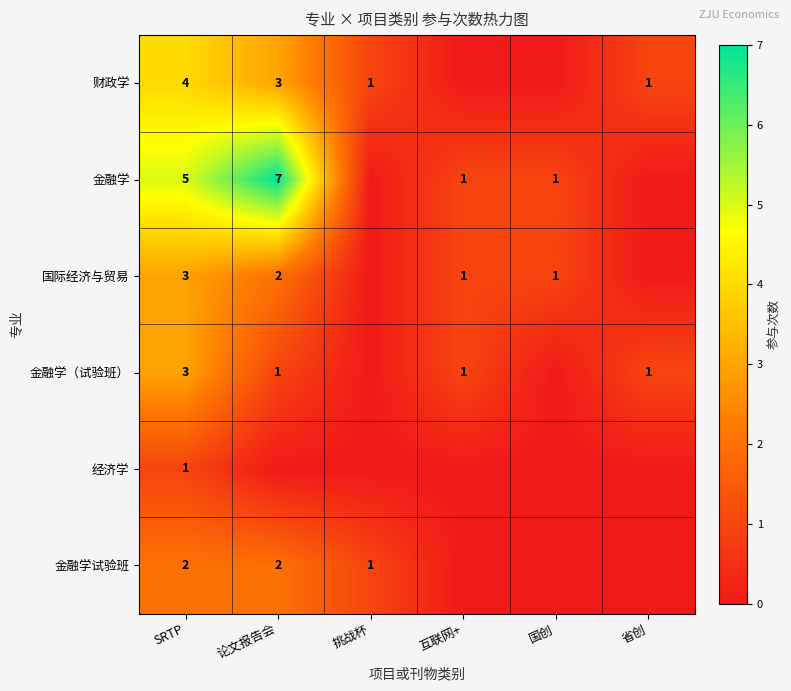

Count the number of data series in this chart.

6